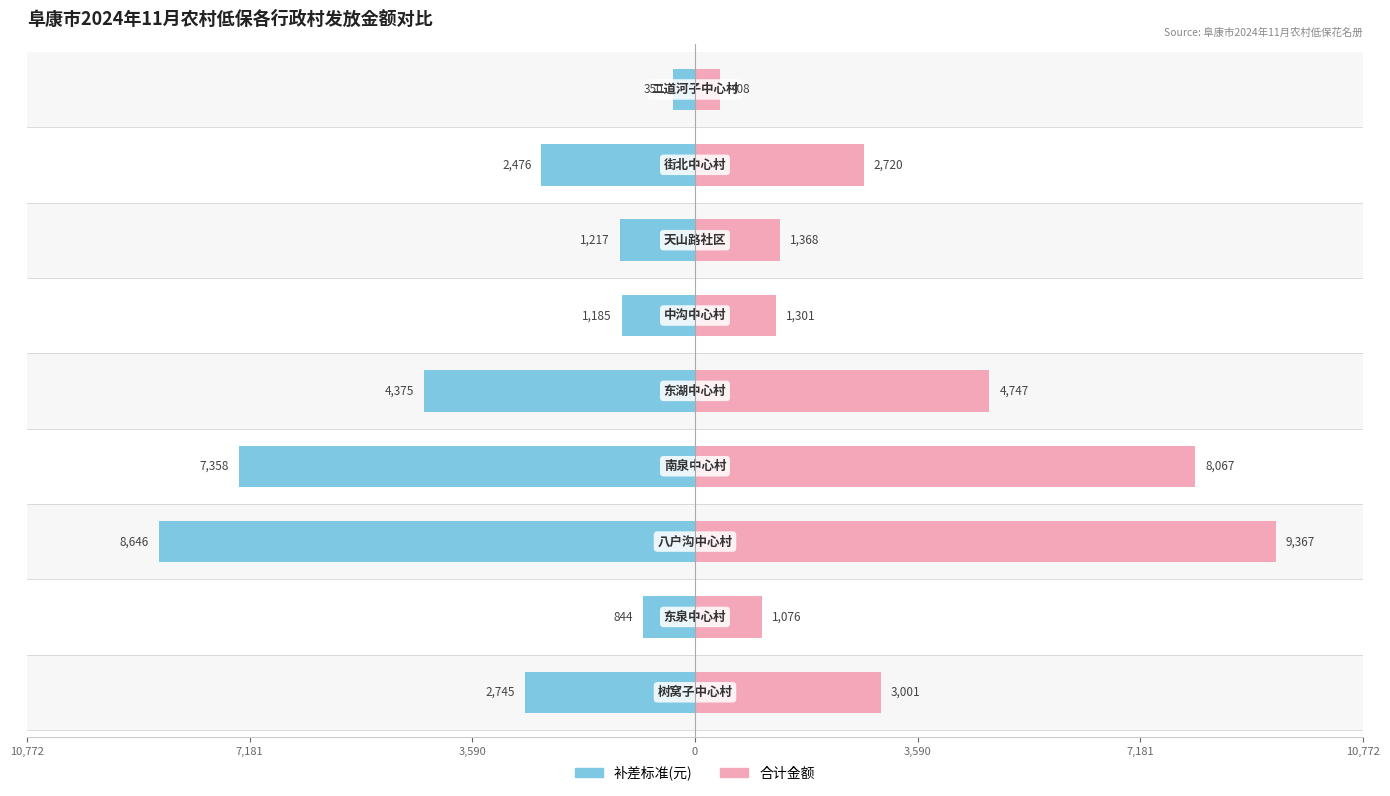

At how many categories does at least one series exceed 1889?

5